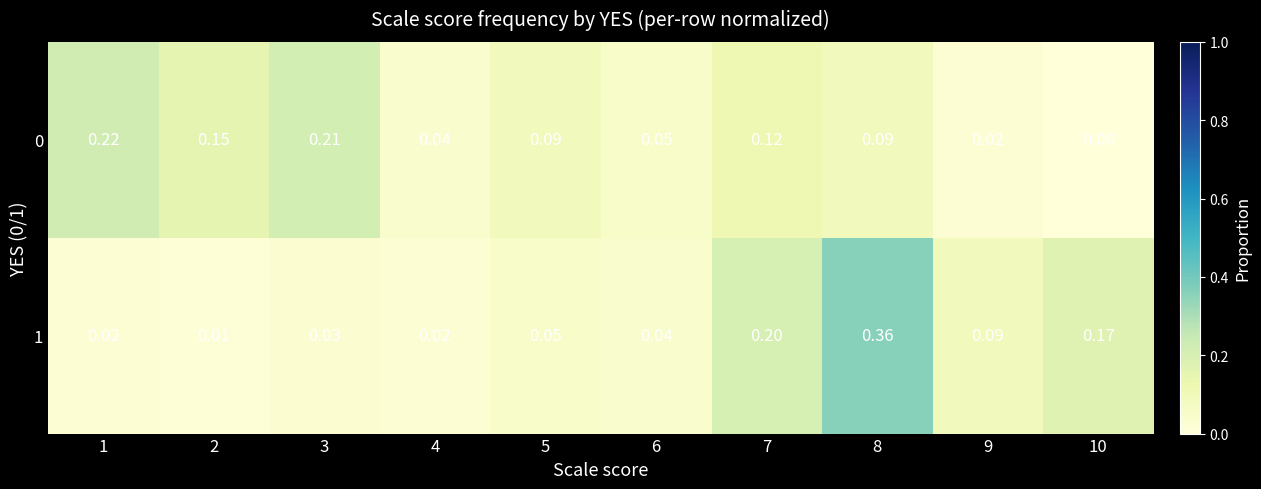

How many series are shown in this chart?

2